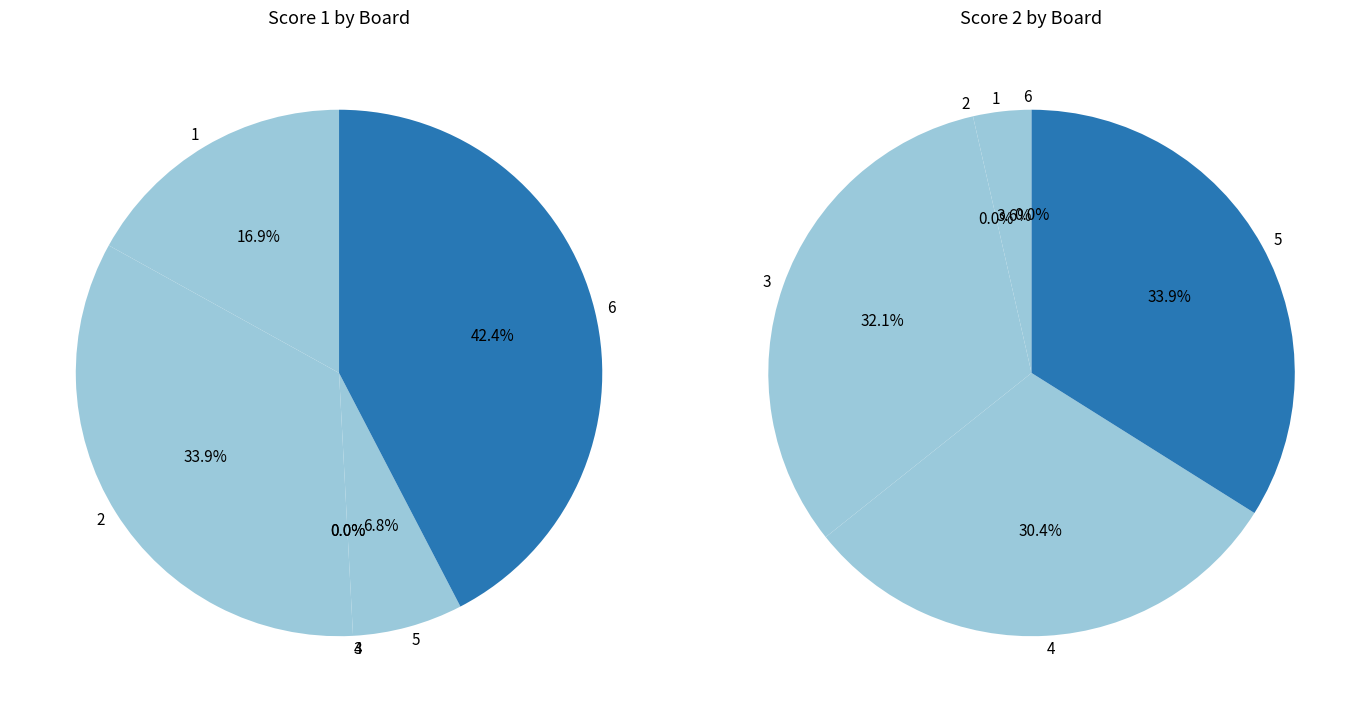

Combined, what portion of the pie is 6 and 2?

76.3%